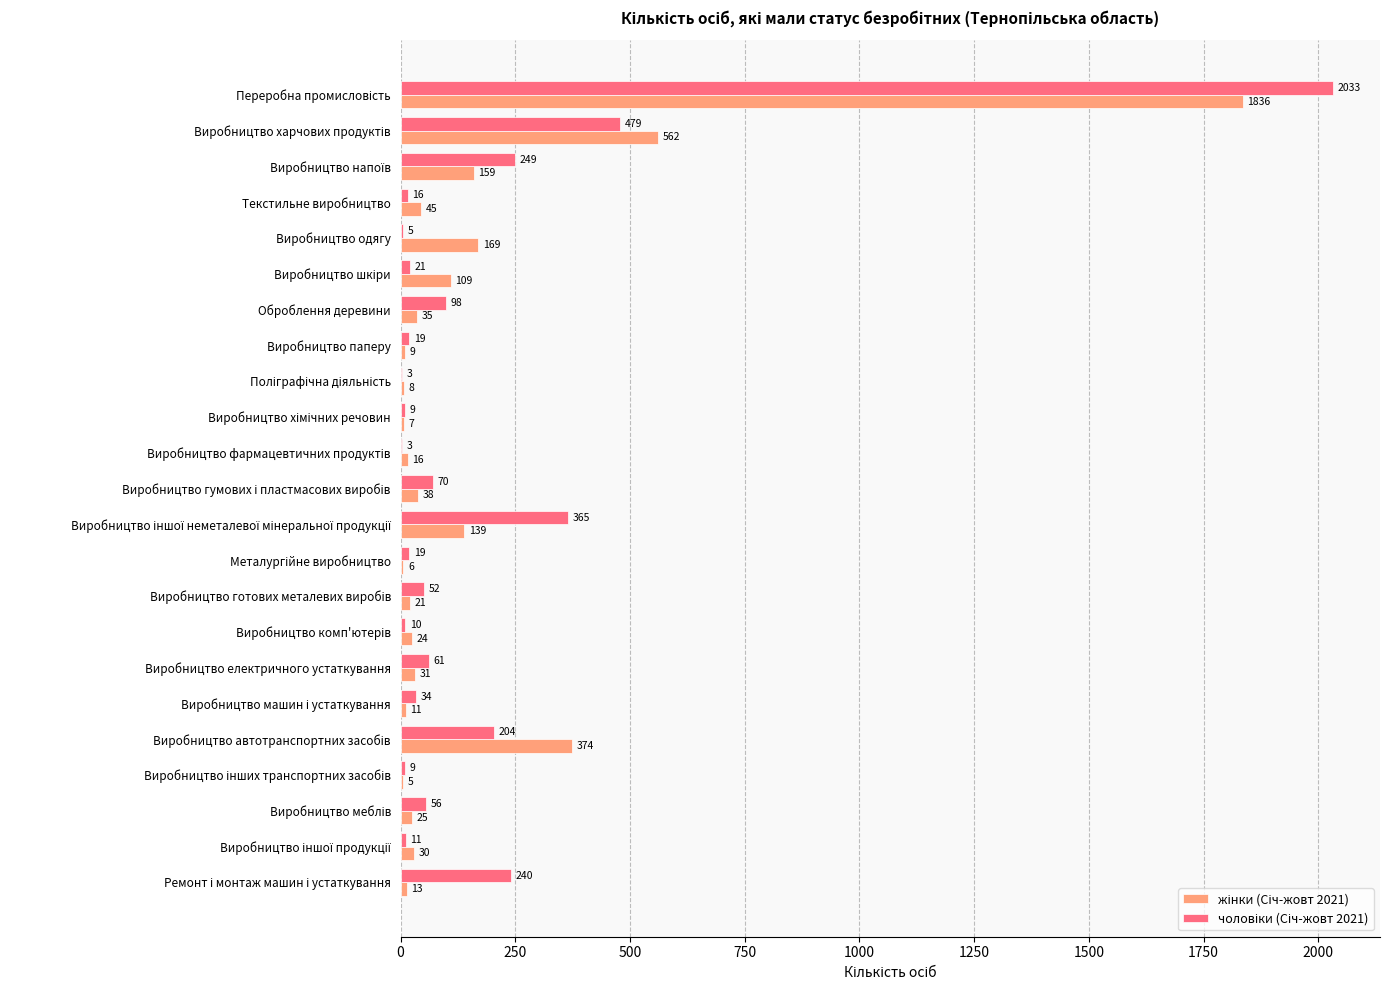

How many distinct data groups are displayed?

2